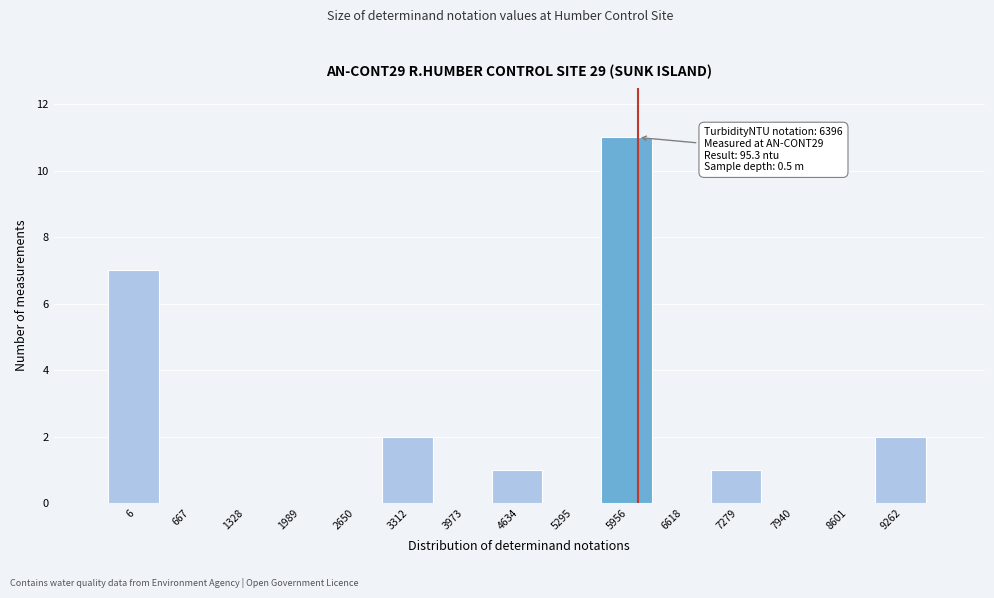

Reading left to right, what are all the values shown in this chart?

6=7	667=0	1328=0	1989=0	2650=0	3312=2	3973=0	4634=1	5295=0	5956=11	6618=0	7279=1	7940=0	8601=0	9262=2